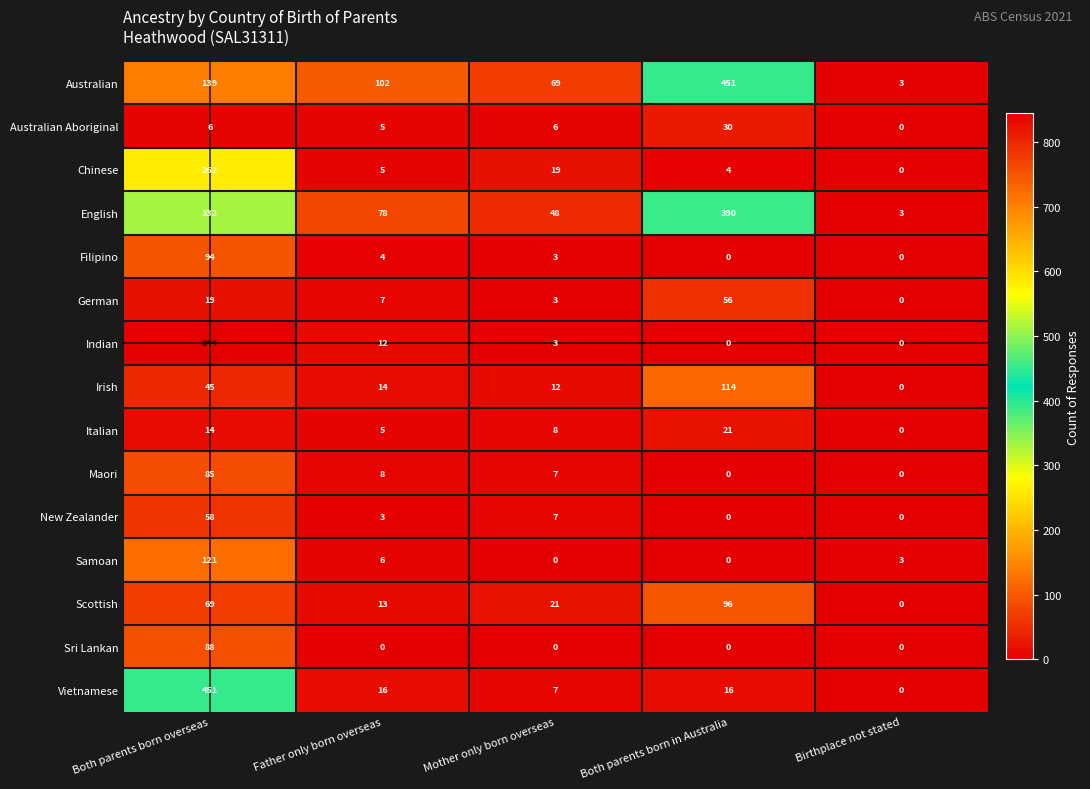

Between Father only born overseas and Birthplace not stated, which series saw the biggest shift?

Australian